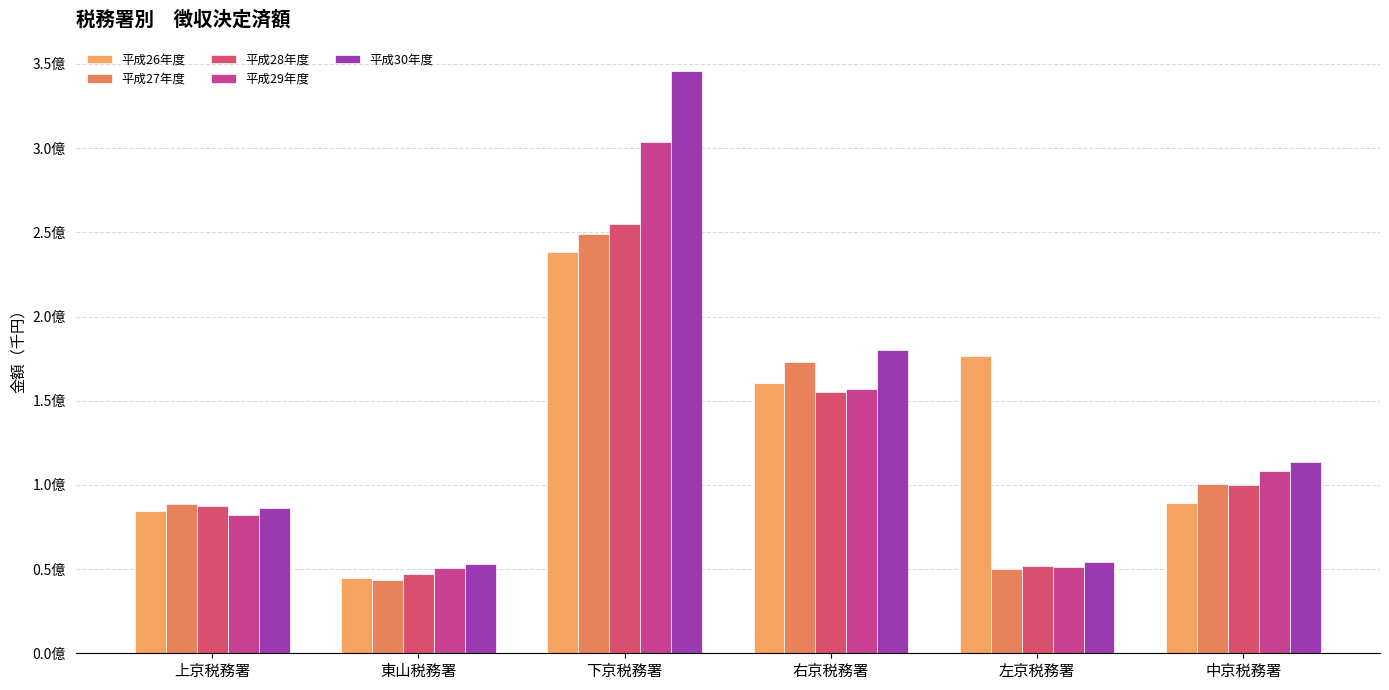

Are the bars horizontal?

No